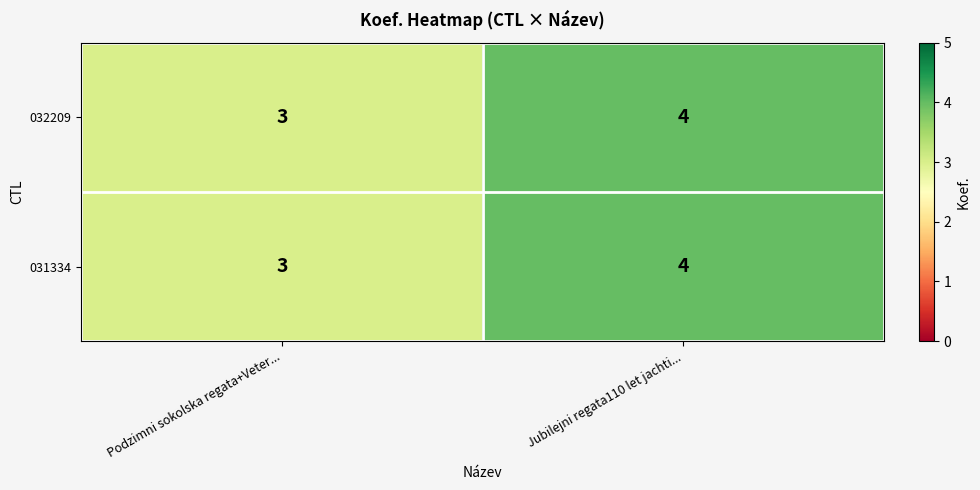

The 032209 series shows 4 at Jubilejni regata110 let jachti.... True or false?

True